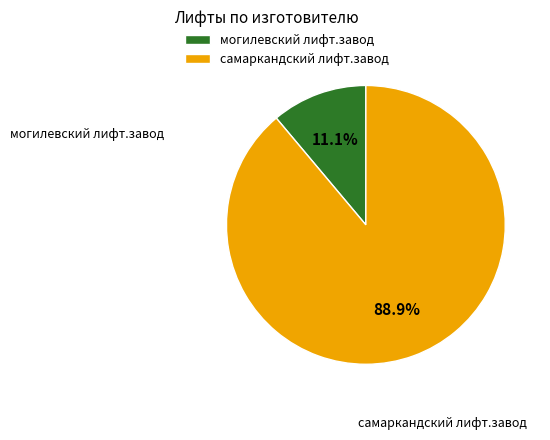

What is the ratio of the value at могилевский лифт.завод to the value at самаркандский лифт.завод?

0.1